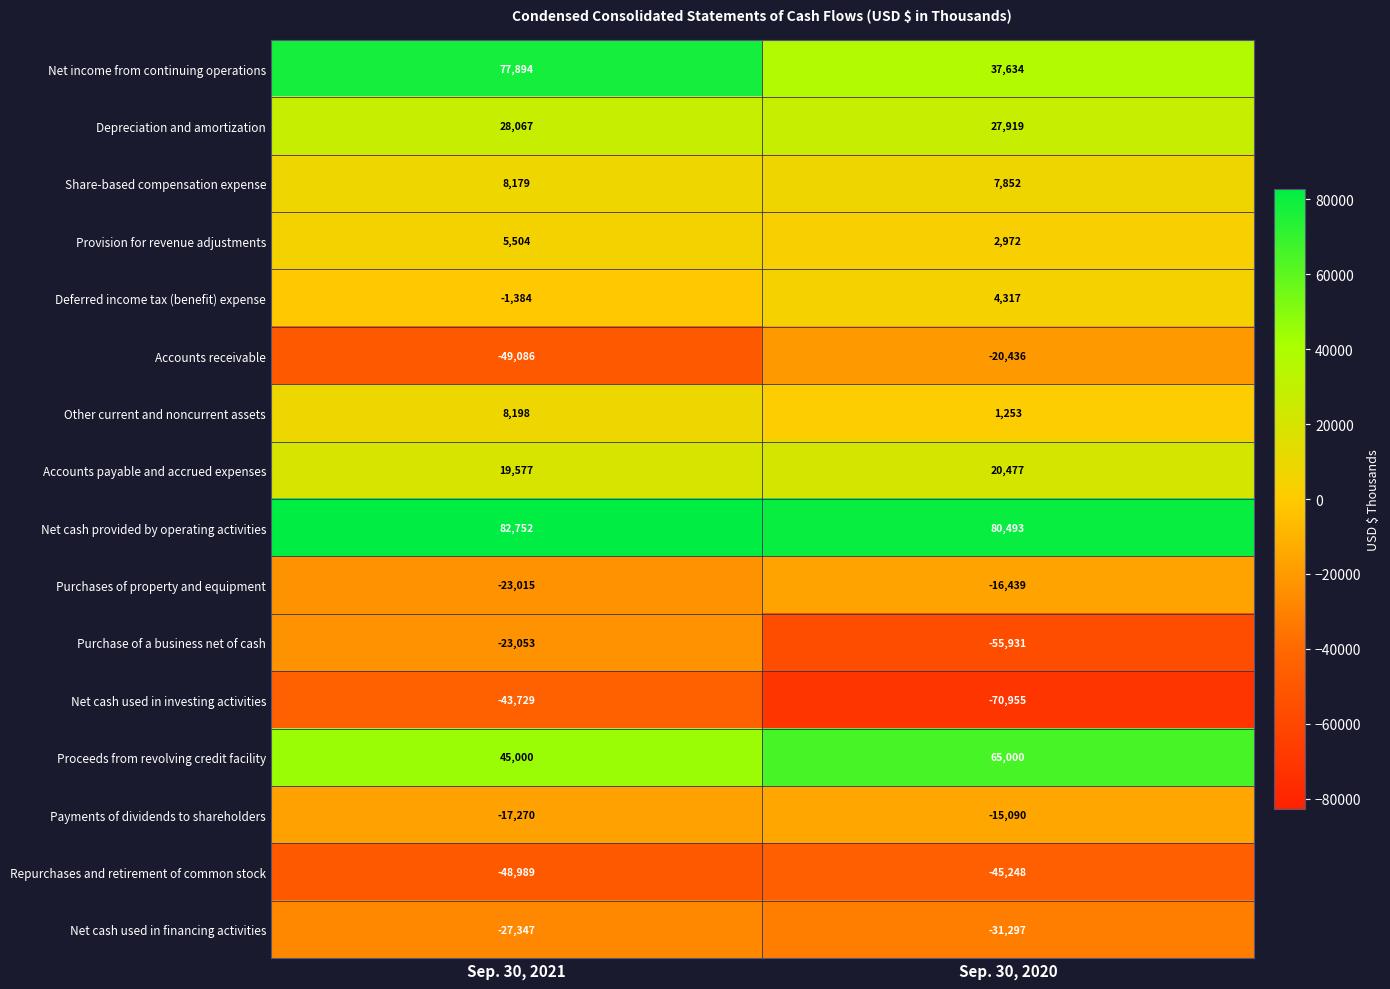

What is the total value across all series at Sep. 30, 2021?

41298